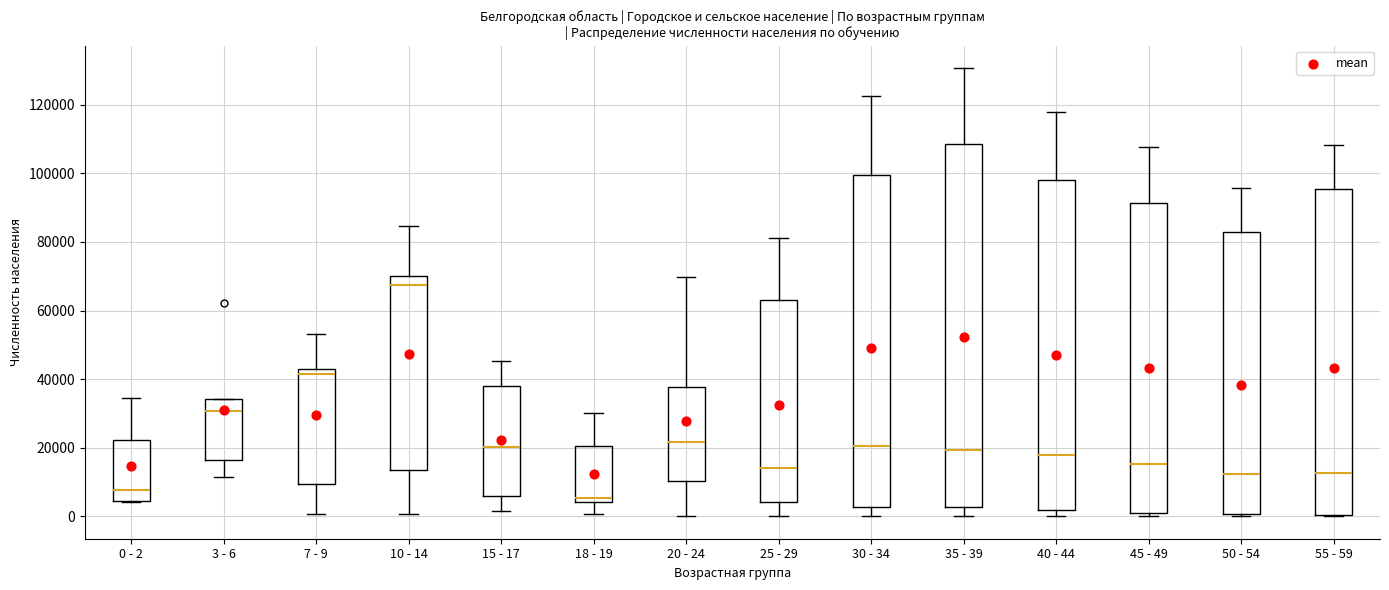

Where does the median line of the box for 40 - 44 sit on the y-axis? The values are not printed on the chart, so give them approximately, as read against the axis.

18000